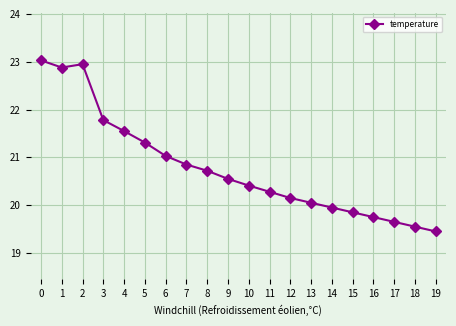

At which category does the data reach its first local valley?

1